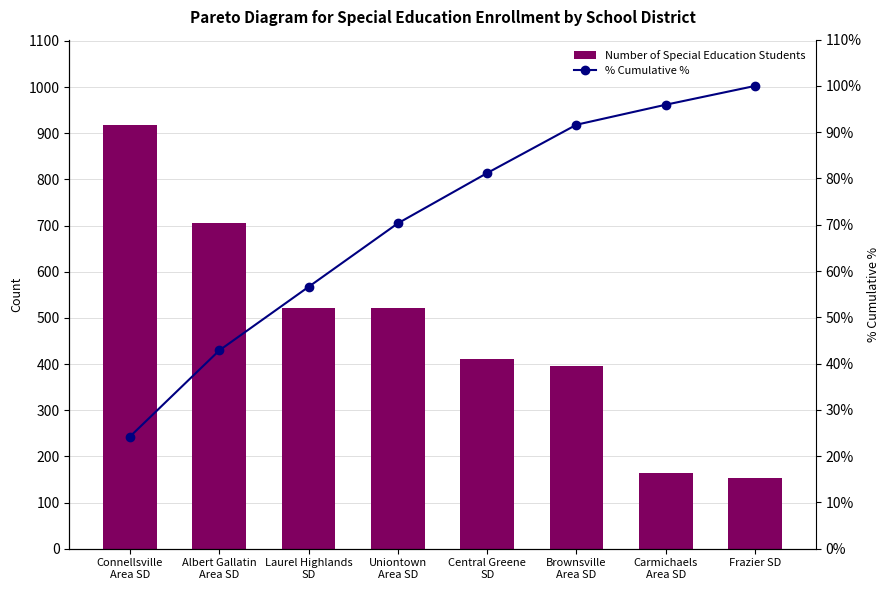

At which label is Number of Special Education Students closest to 536?

Laurel Highlands
SD